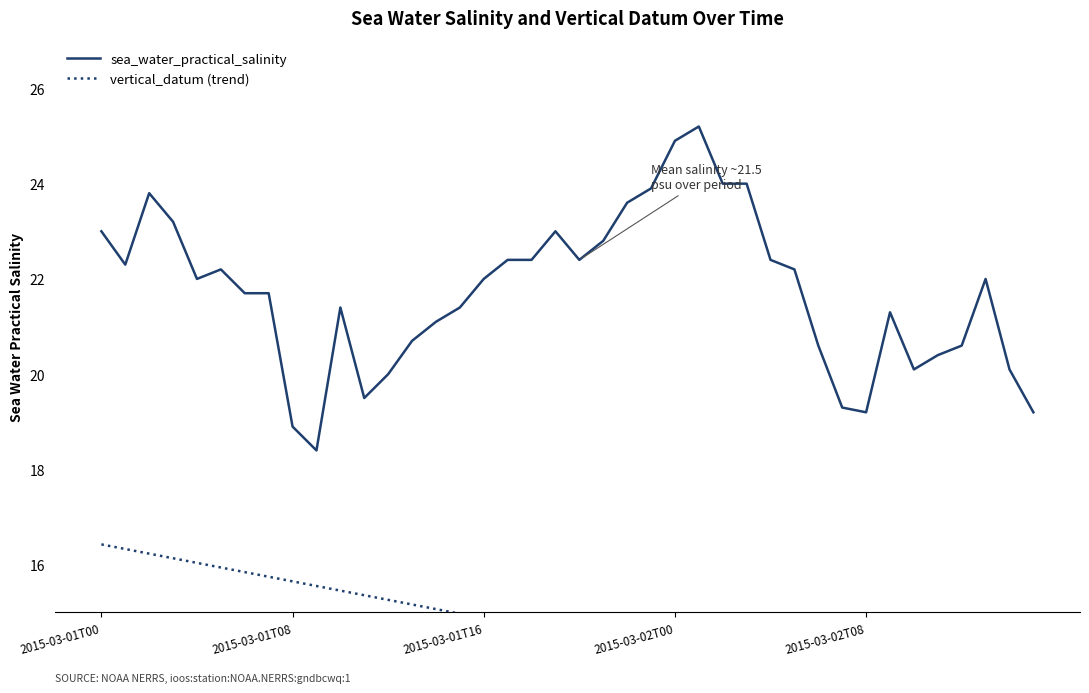

True or false: vertical_datum (trend) and sea_water_practical_salinity intersect in this chart.

False